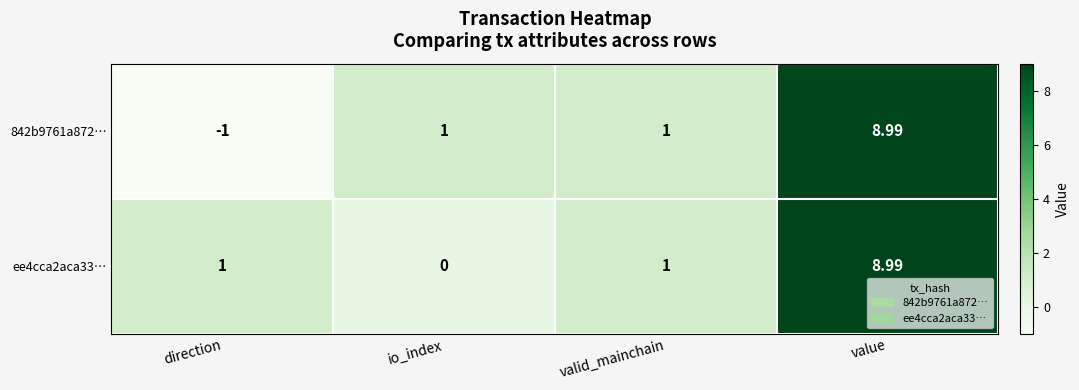

What is the total value across all series at value?

18.0